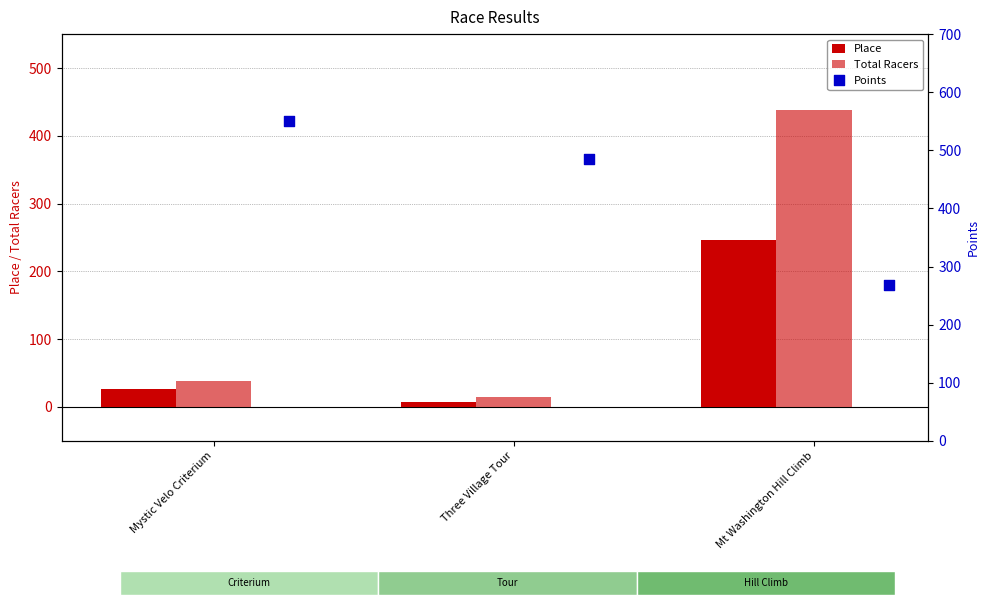

What are all the series names shown in the legend?

Place, Total Racers, Points